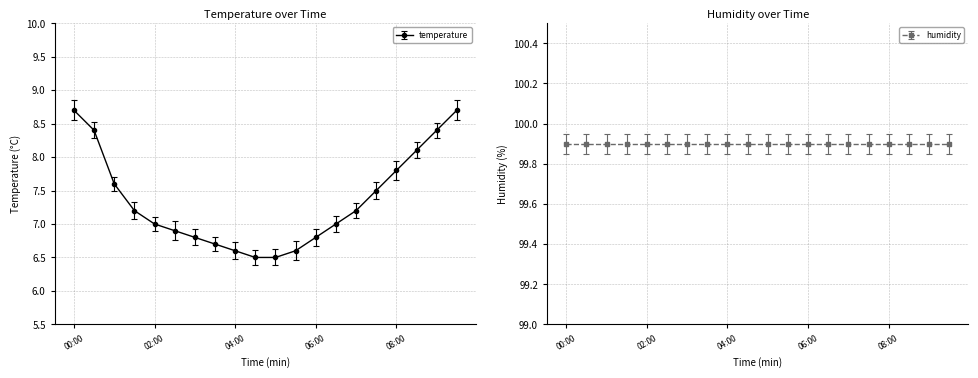

Reading left to right, extract all data points from this chart.

8.7	8.4	7.6	7.2	7.0	6.9	6.8	6.7	6.6	6.5	6.5	6.6	6.8	7.0	7.2	7.5	7.8	8.1	8.4	8.7